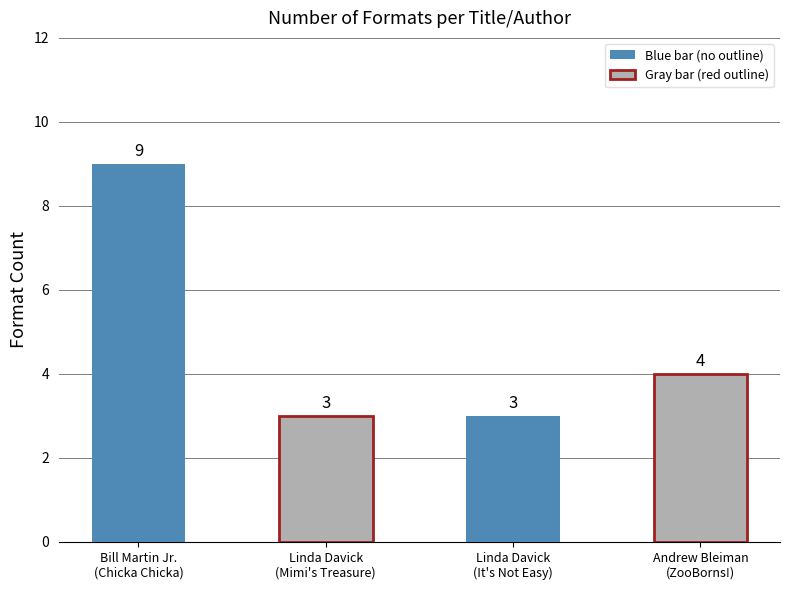

How many values are below 4?

2